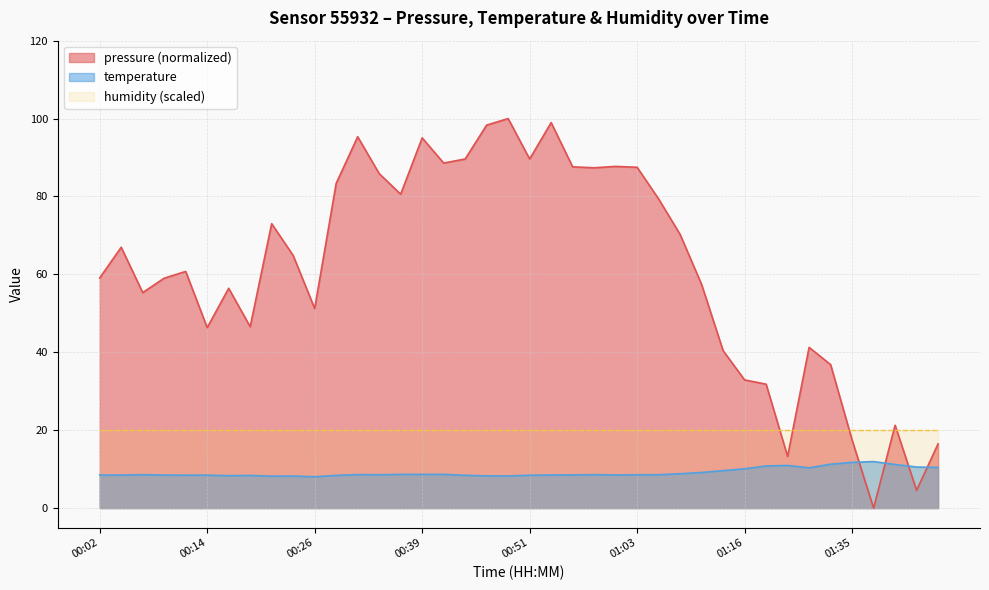

What is the smallest value displayed?

0.0